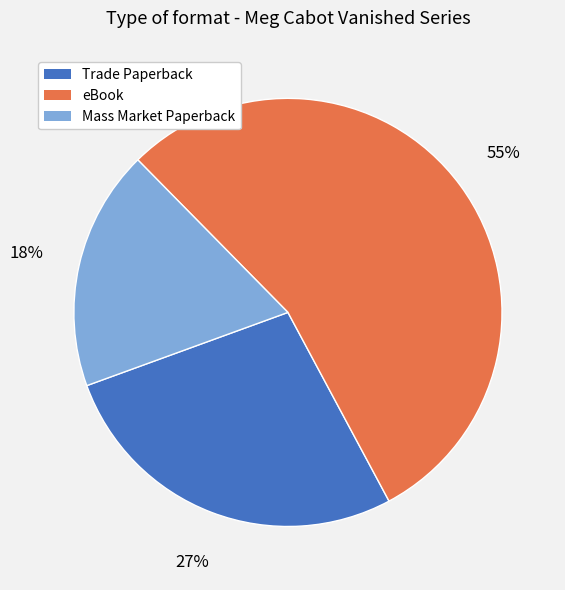

Combined, do Trade Paperback and Mass Market Paperback account for over 50%?

No